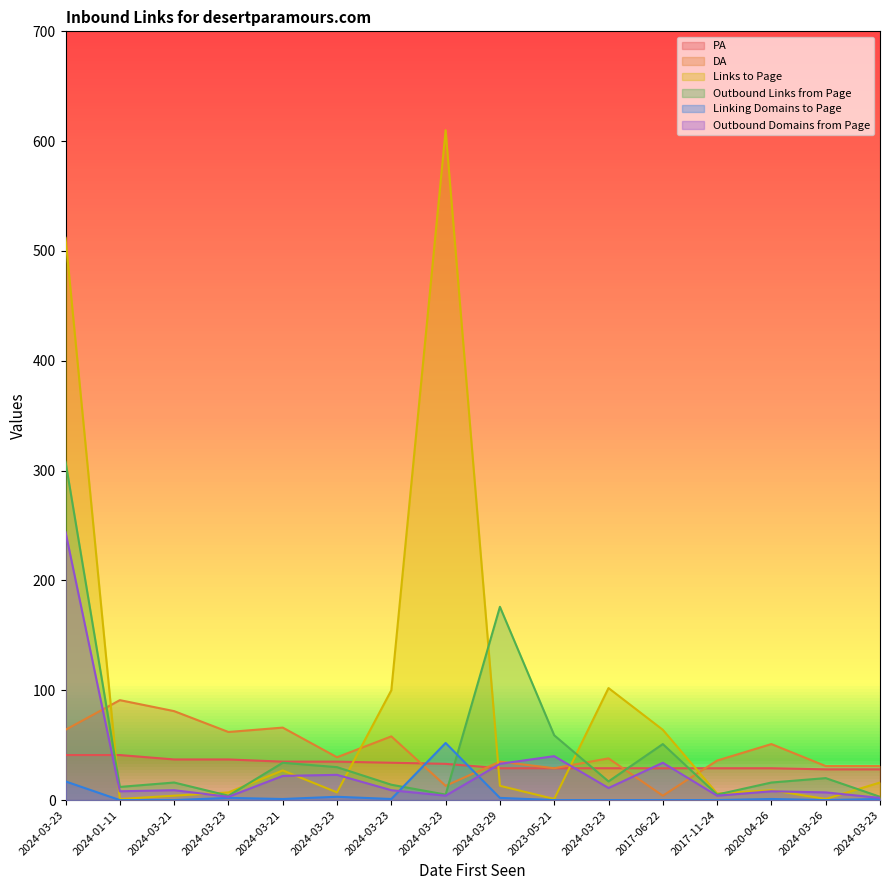

In Outbound Links from Page, how many points are lower than both neighbors (excluding endpoints)?

5